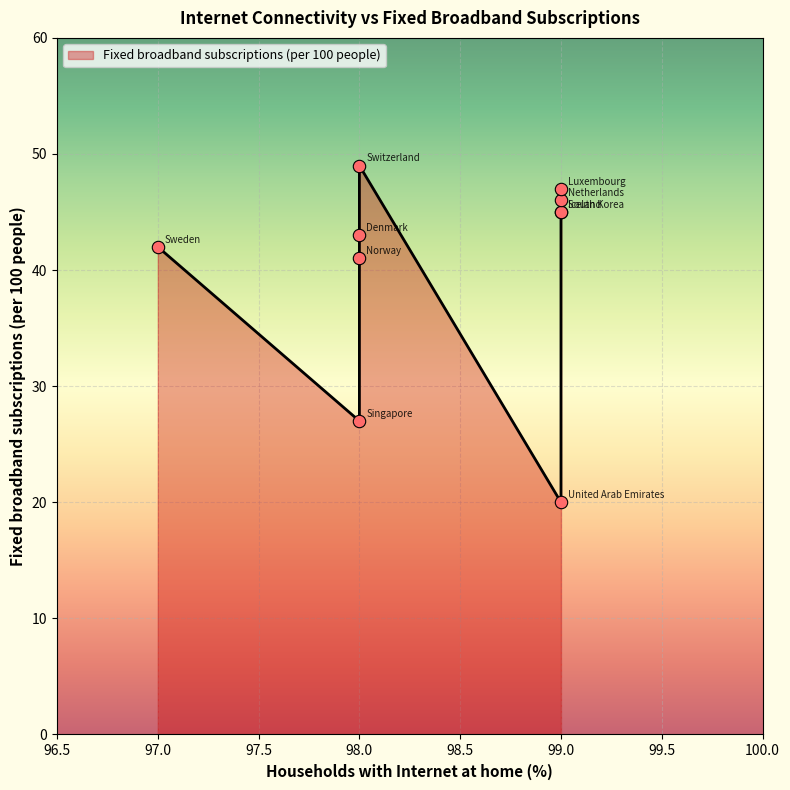

What is the change in value from United Arab Emirates to South Korea?

+25